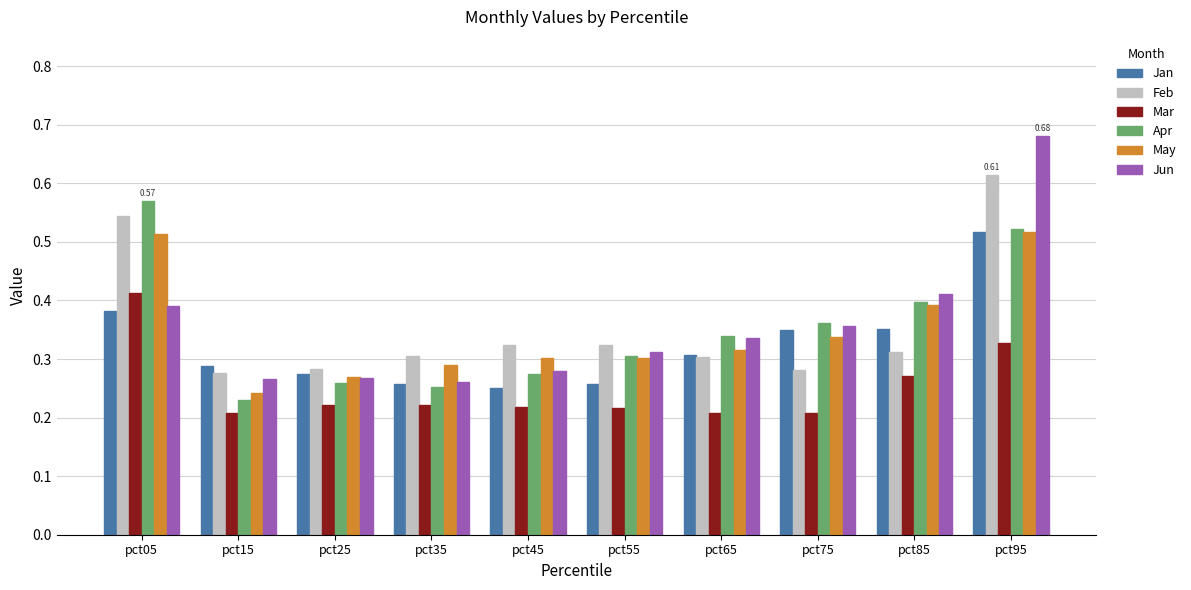

How many groups of bars are there?

10